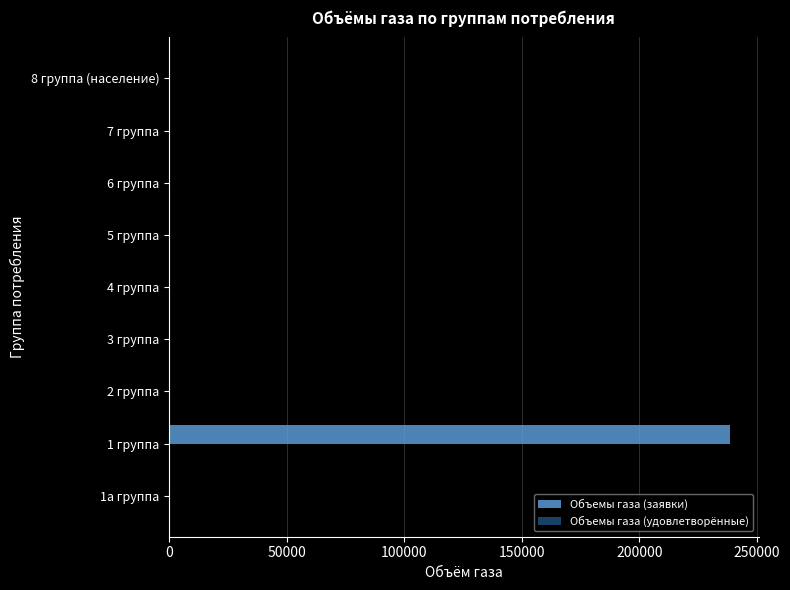

What is the greatest value displayed?

238774